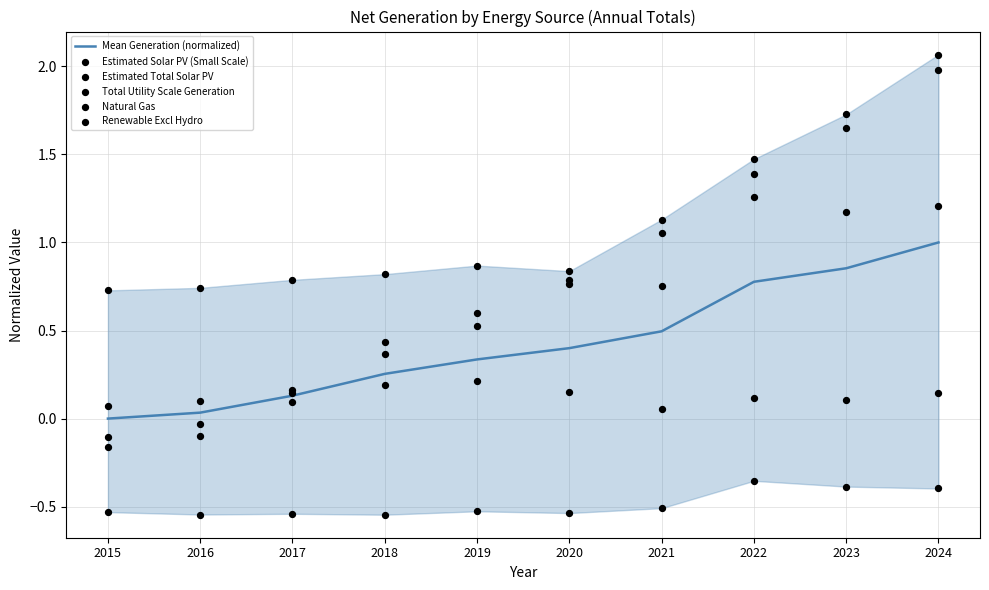

Which series contains the highest Y value?

Estimated Total Solar PV